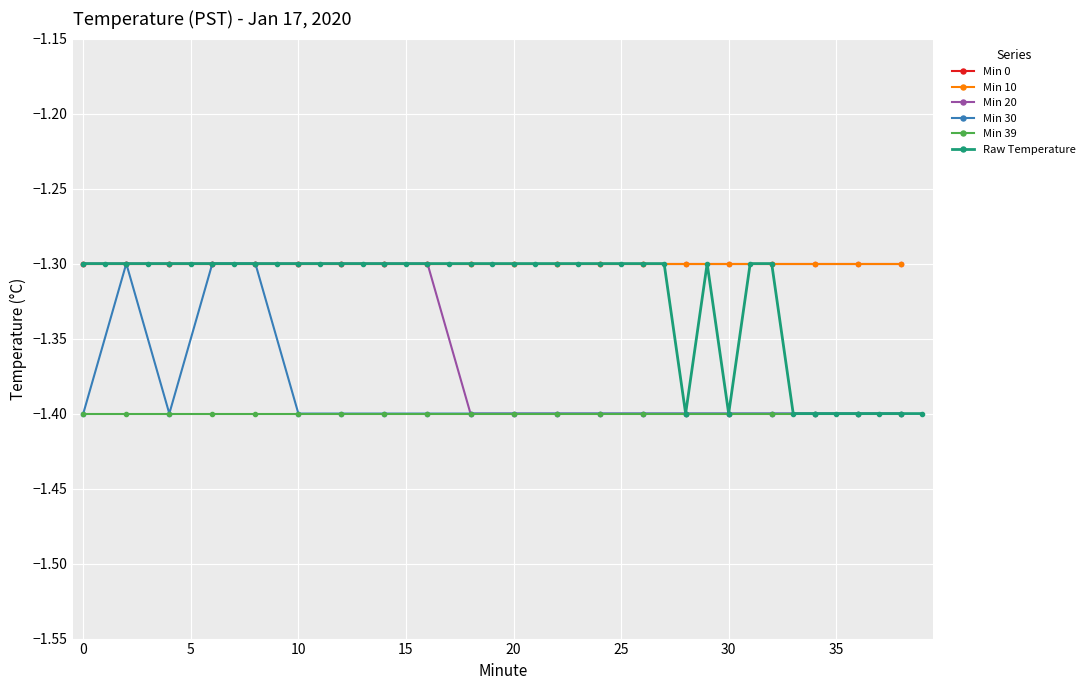

True or false: Min 30 and Min 39 intersect in this chart.

False